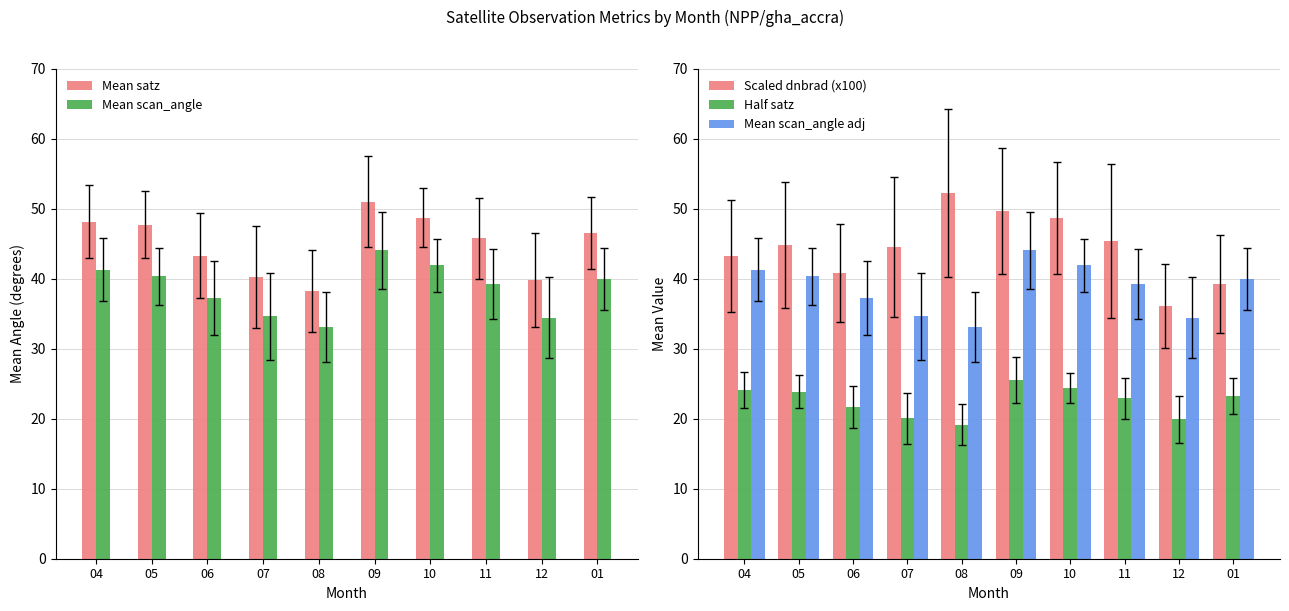

At how many categories does at least one series exceed 45?

7